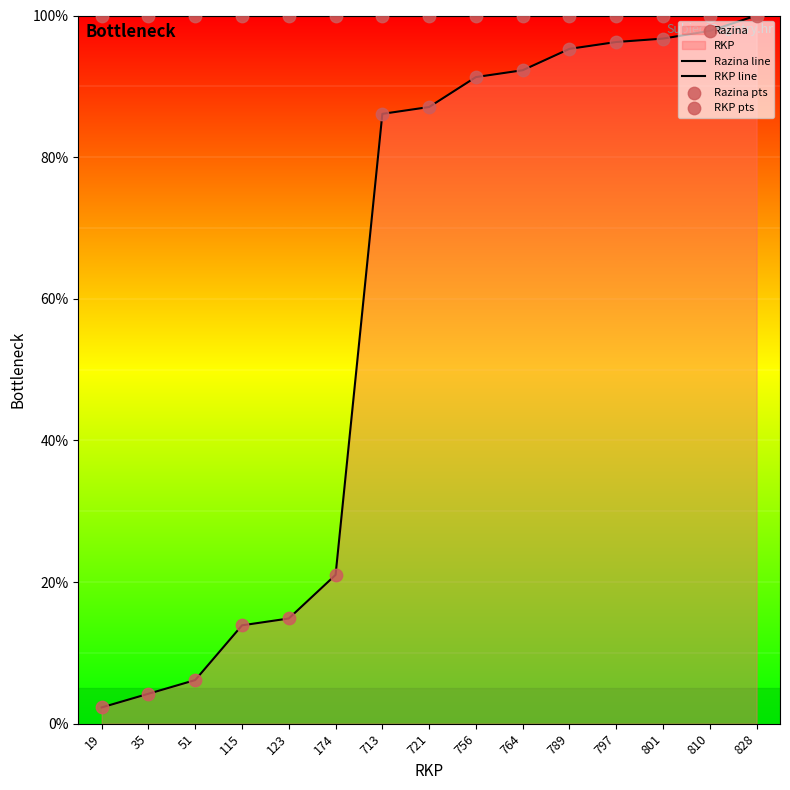

Which series contains the highest Y value?

Razina line